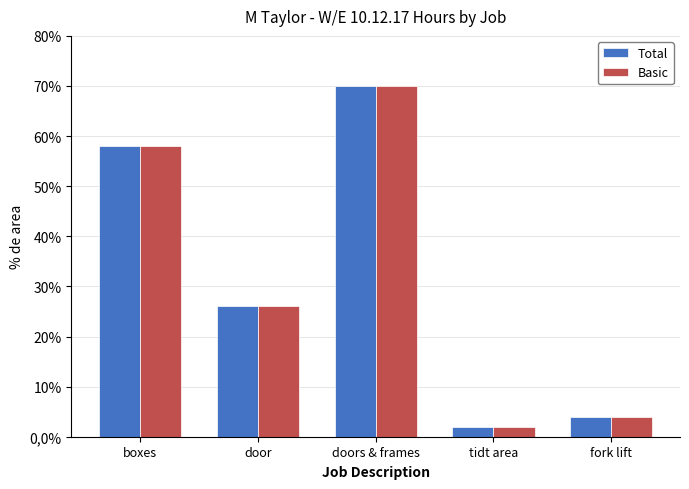

Read the Basic value at door.

26.0